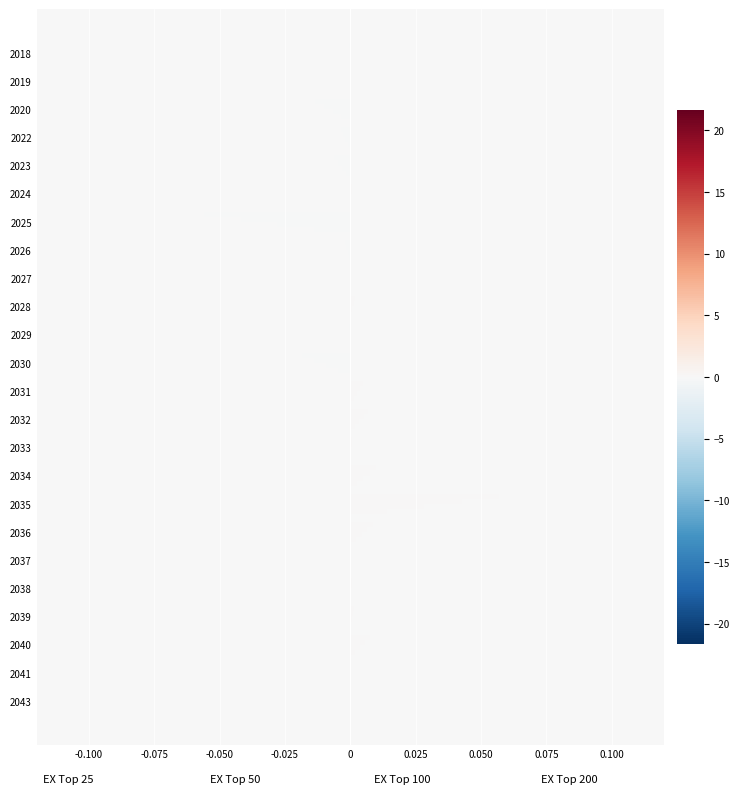

How many categories are shown in the chart?

24